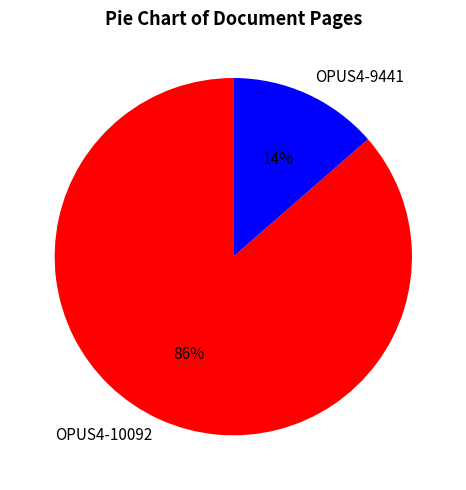

Between OPUS4-9441 and OPUS4-10092, which is larger?

OPUS4-10092